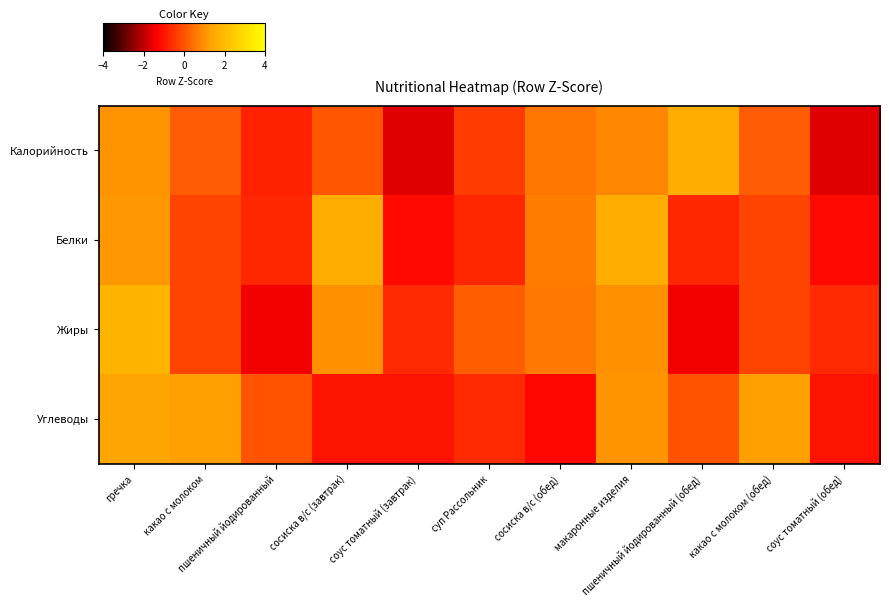

Reading left to right, extract all data points from this chart.

Калорийность: гречка=1.1	какао с молоком=0.1	пшеничный йодированный=-0.8	сосиска в/с (завтрак)=0.1	соус томатный (завтрак)=-1.6	суп Рассольник=-0.4	сосиска в/с (обед)=0.6	макаронные изделия=0.9	пшеничный йодированный (обед)=1.6	какао с молоком (обед)=0.1	соус томатный (обед)=-1.6
Белки: гречка=1.1	какао с молоком=-0.2	пшеничный йодированный=-0.7	сосиска в/с (завтрак)=1.6	соус томатный (завтрак)=-1.2	суп Рассольник=-0.7	сосиска в/с (обед)=0.7	макаронные изделия=1.6	пшеничный йодированный (обед)=-0.7	какао с молоком (обед)=-0.2	соус томатный (обед)=-1.2
Жиры: гречка=1.8	какао с молоком=-0.2	пшеничный йодированный=-1.5	сосиска в/с (завтрак)=1.0	соус томатный (завтрак)=-0.6	суп Рассольник=0.2	сосиска в/с (обед)=0.6	макаронные изделия=1.0	пшеничный йодированный (обед)=-1.5	какао с молоком (обед)=-0.2	соус томатный (обед)=-0.6
Углеводы: гречка=1.3	какао с молоком=1.2	пшеничный йодированный=0.0	сосиска в/с (завтрак)=-1.0	соус томатный (завтрак)=-1.0	суп Рассольник=-0.6	сосиска в/с (обед)=-1.2	макаронные изделия=1.1	пшеничный йодированный (обед)=0.0	какао с молоком (обед)=1.2	соус томатный (обед)=-1.0